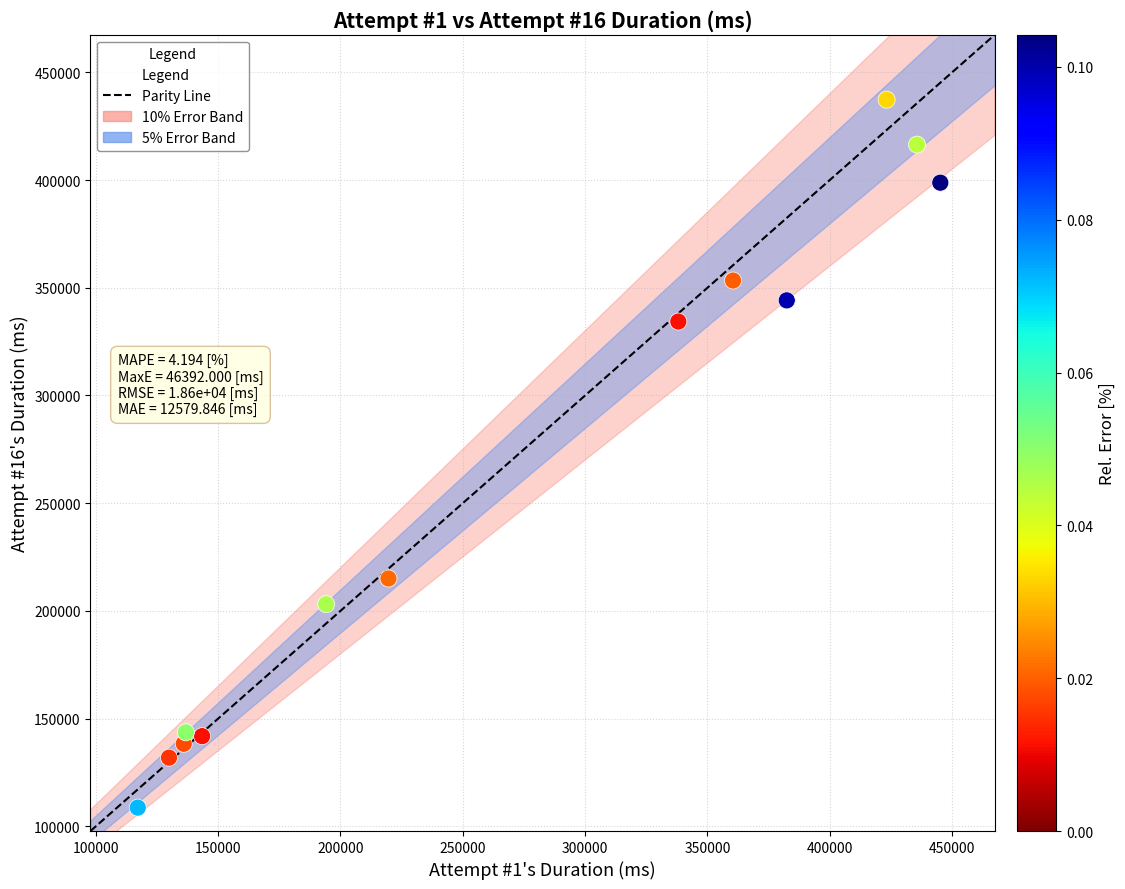

What is the range of X values (max minus min)?

327988